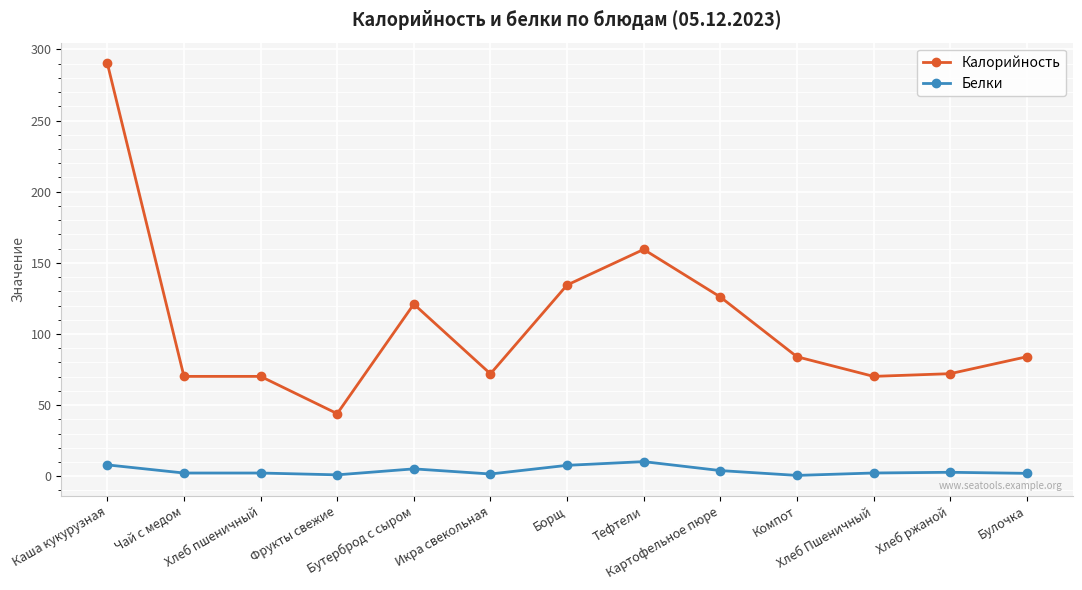

Is the value of Калорийность at Картофельное пюре greater than the value of Белки at Компот?

Yes